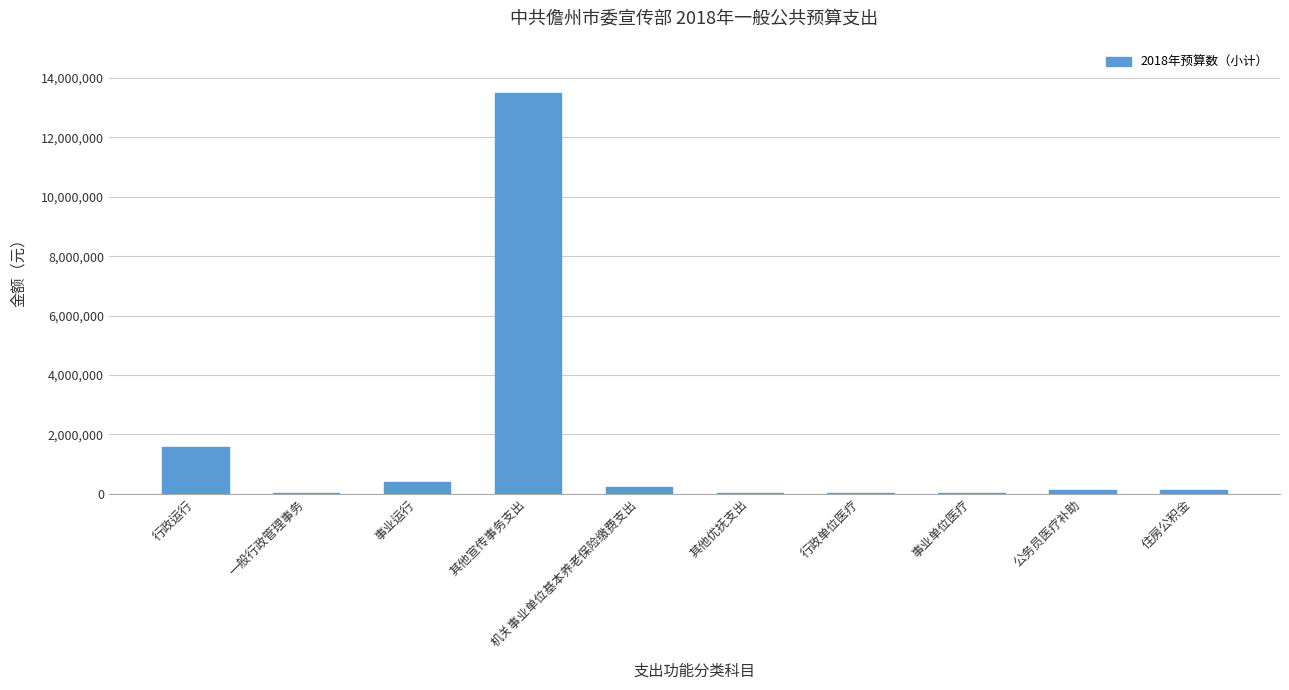

What is the maximum value shown in the chart?

13498600.0